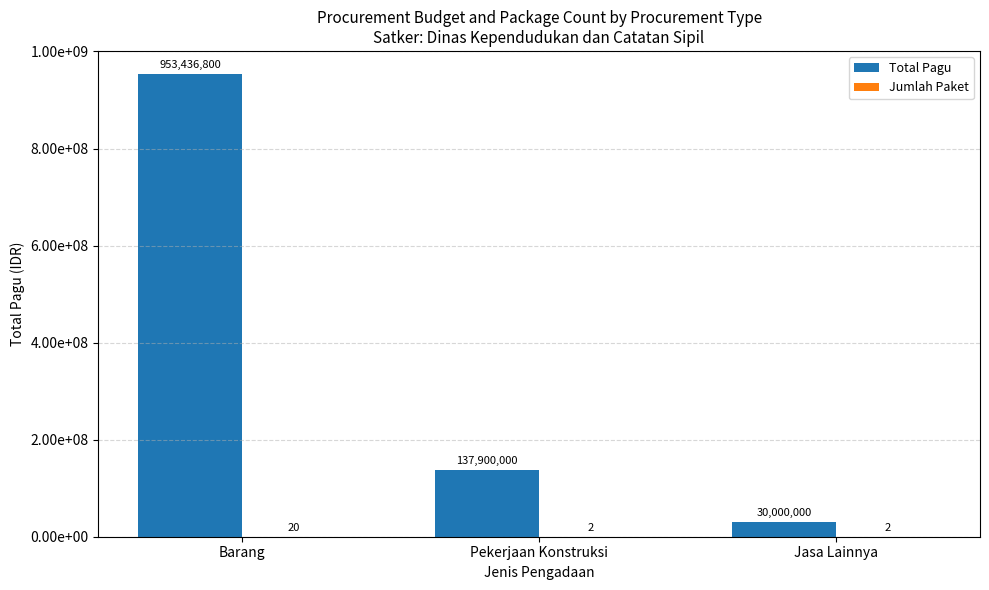

Rank the series by their maximum value, from highest to lowest.

Total Pagu, Jumlah Paket